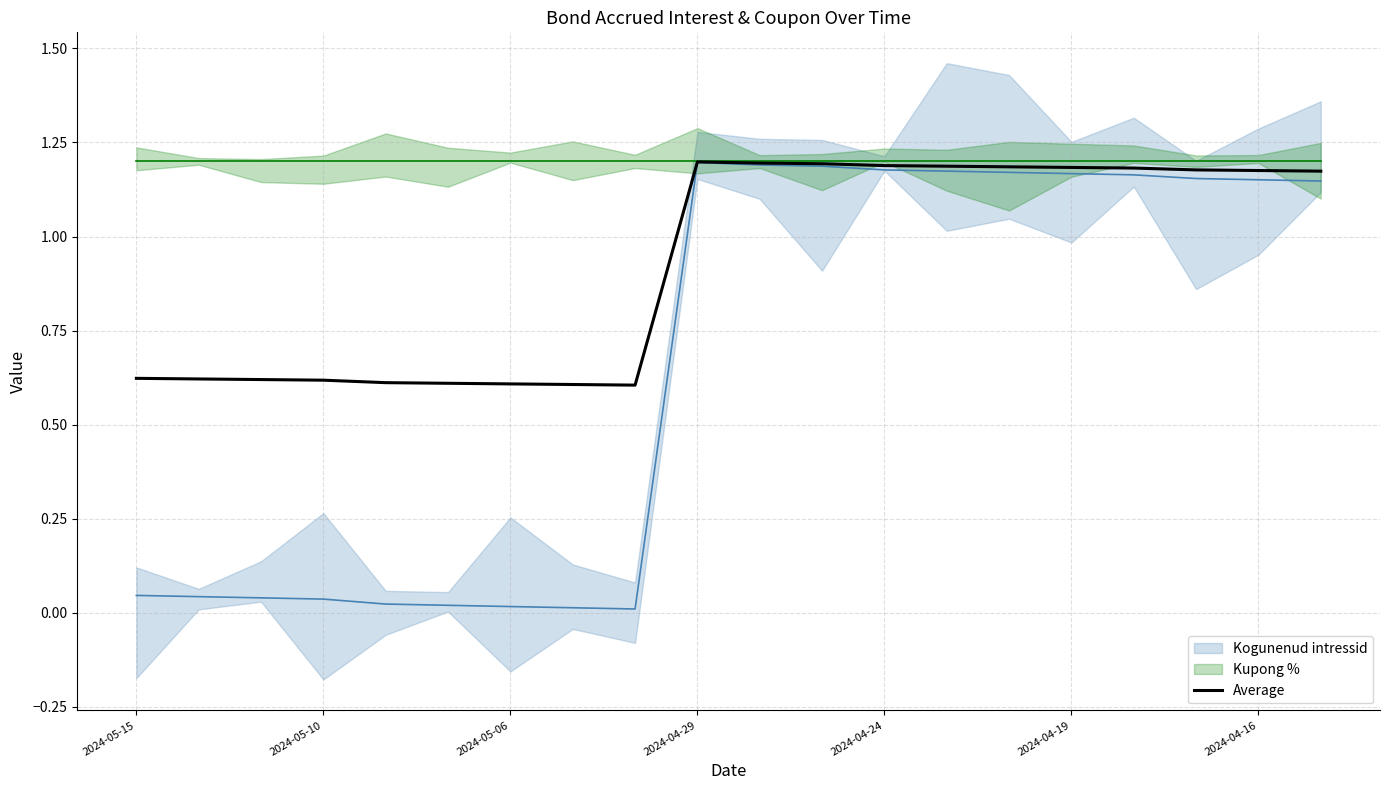

How many series are shown in this chart?

3